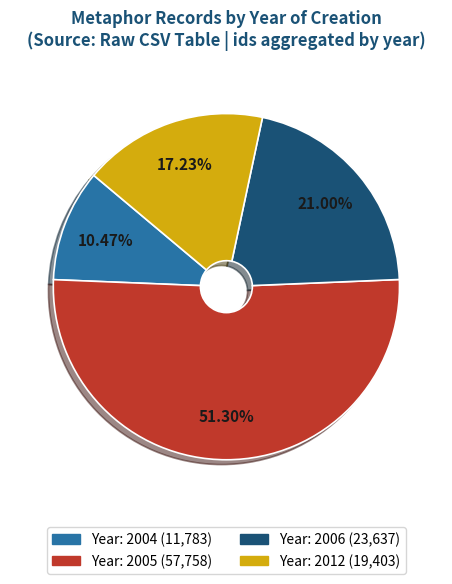

Does any single category account for the majority?

Yes